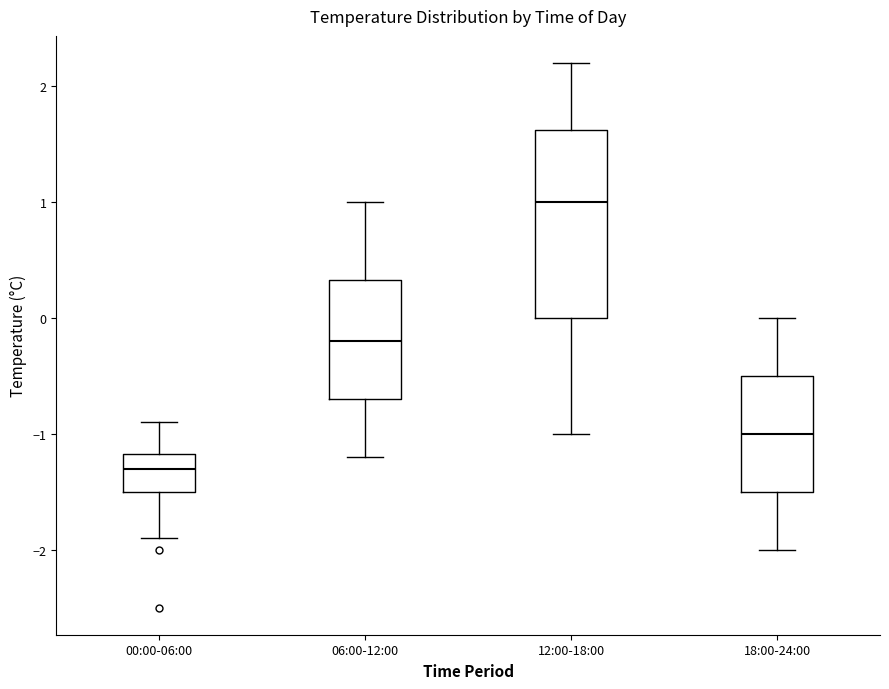

Which box is the tallest, from its lower edge to its upper edge?

12:00-18:00